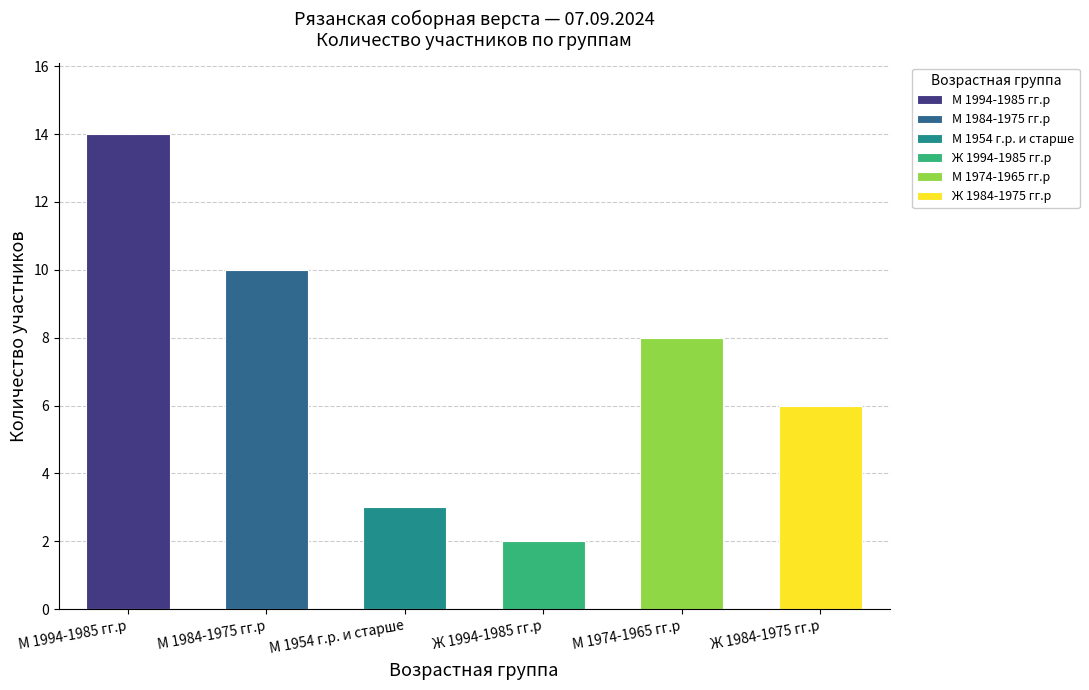

What is the maximum value shown in the chart?

14